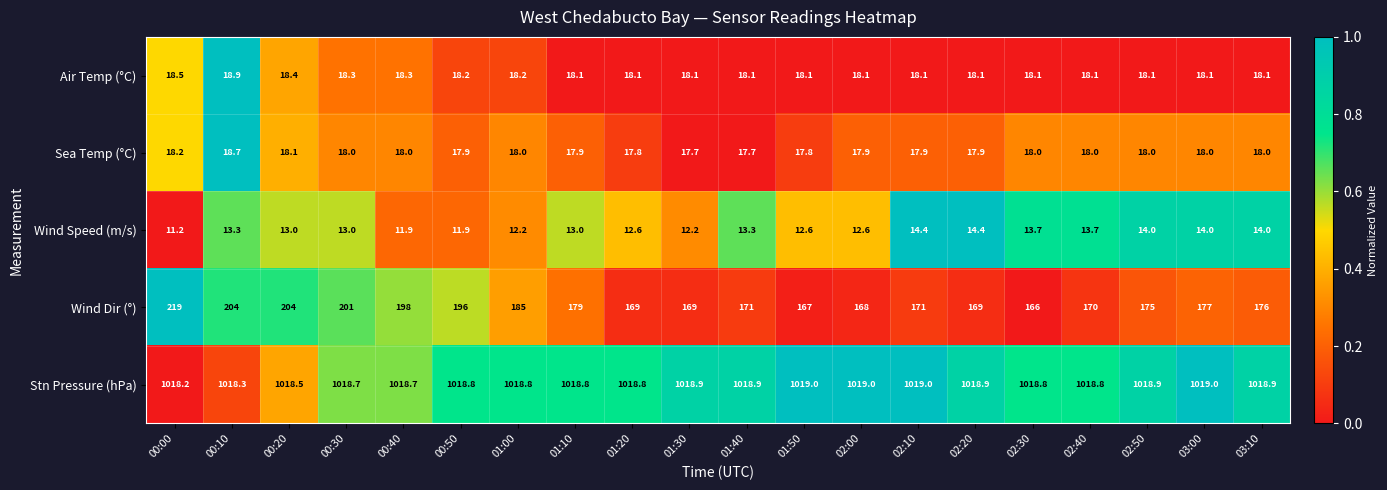

Is the value of Sea Temp (°C) at 01:20 greater than the value of Air Temp (°C) at 03:10?

No